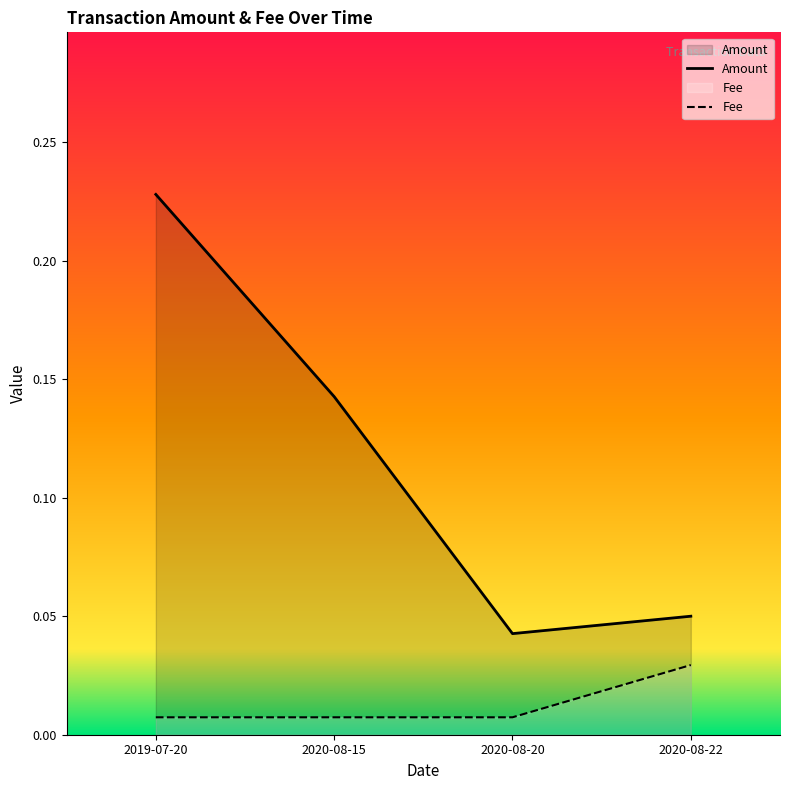

Reading left to right, transcribe all the data shown in this chart.

Amount: 2019-07-20=0.2	2020-08-15=0.1	2020-08-20=0.0	2020-08-22=0.1
Fee: 2019-07-20=0.0	2020-08-15=0.0	2020-08-20=0.0	2020-08-22=0.0